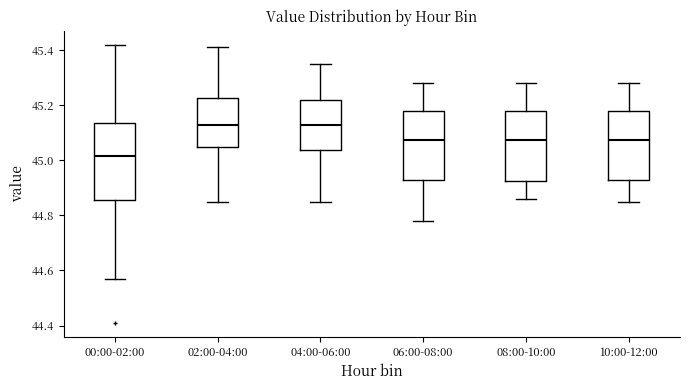

Reading left to right, read every box against the y-axis: the position of its median line, the range the box covers, and the ends of its whiskers. The values are not printed on the chart, so give them approximately, as read against the axis.

00:00-02:00: median 45.02, box 44.86 to 45.14, whiskers 44.58 to 45.42
02:00-04:00: median 45.14, box 45.06 to 45.22, whiskers 44.86 to 45.42
04:00-06:00: median 45.14, box 45.04 to 45.22, whiskers 44.86 to 45.36
06:00-08:00: median 45.08, box 44.92 to 45.18, whiskers 44.78 to 45.28
08:00-10:00: median 45.08, box 44.92 to 45.18, whiskers 44.86 to 45.28
10:00-12:00: median 45.08, box 44.94 to 45.18, whiskers 44.86 to 45.28